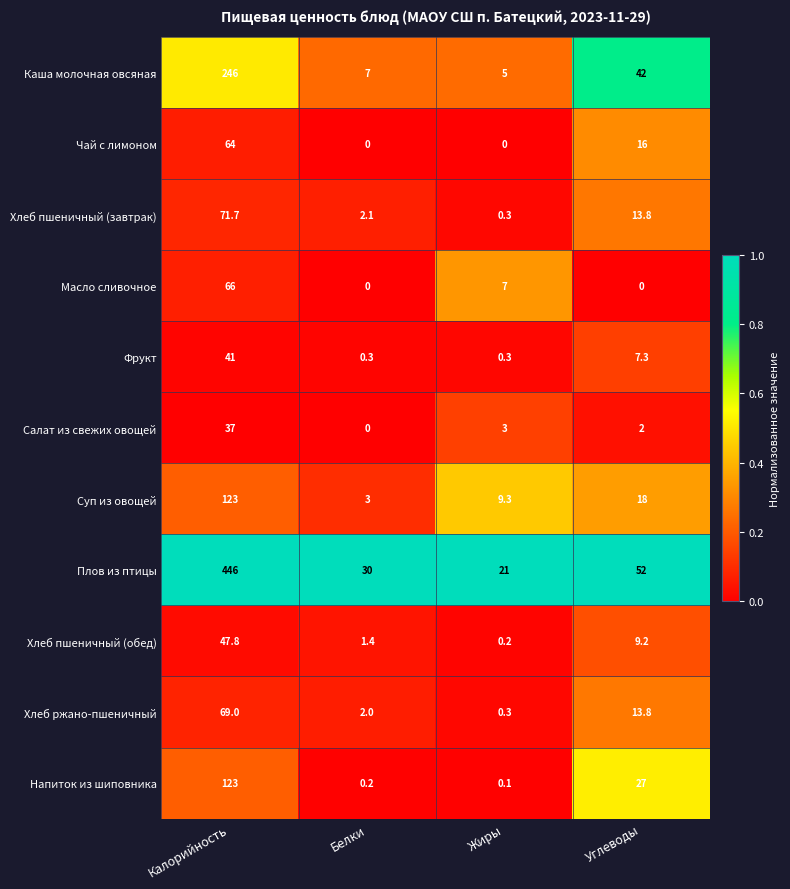

Rank the categories by Хлеб пшеничный (обед) value from highest to lowest.

Калорийность, Углеводы, Белки, Жиры